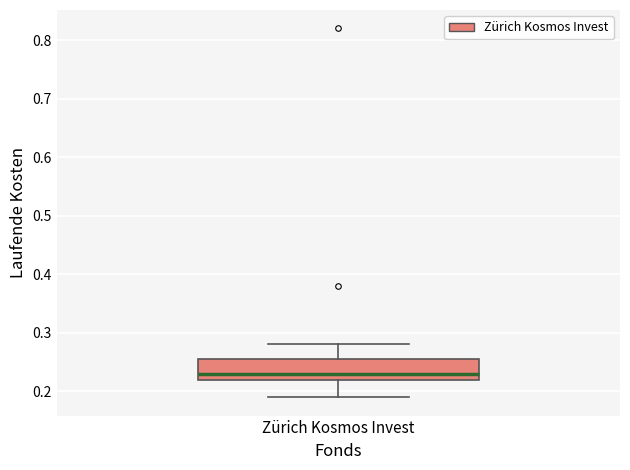

Where is the lower edge of the box for Zürich Kosmos Invest on the y-axis? The values are not printed on the chart, so give them approximately, as read against the axis.

0.22